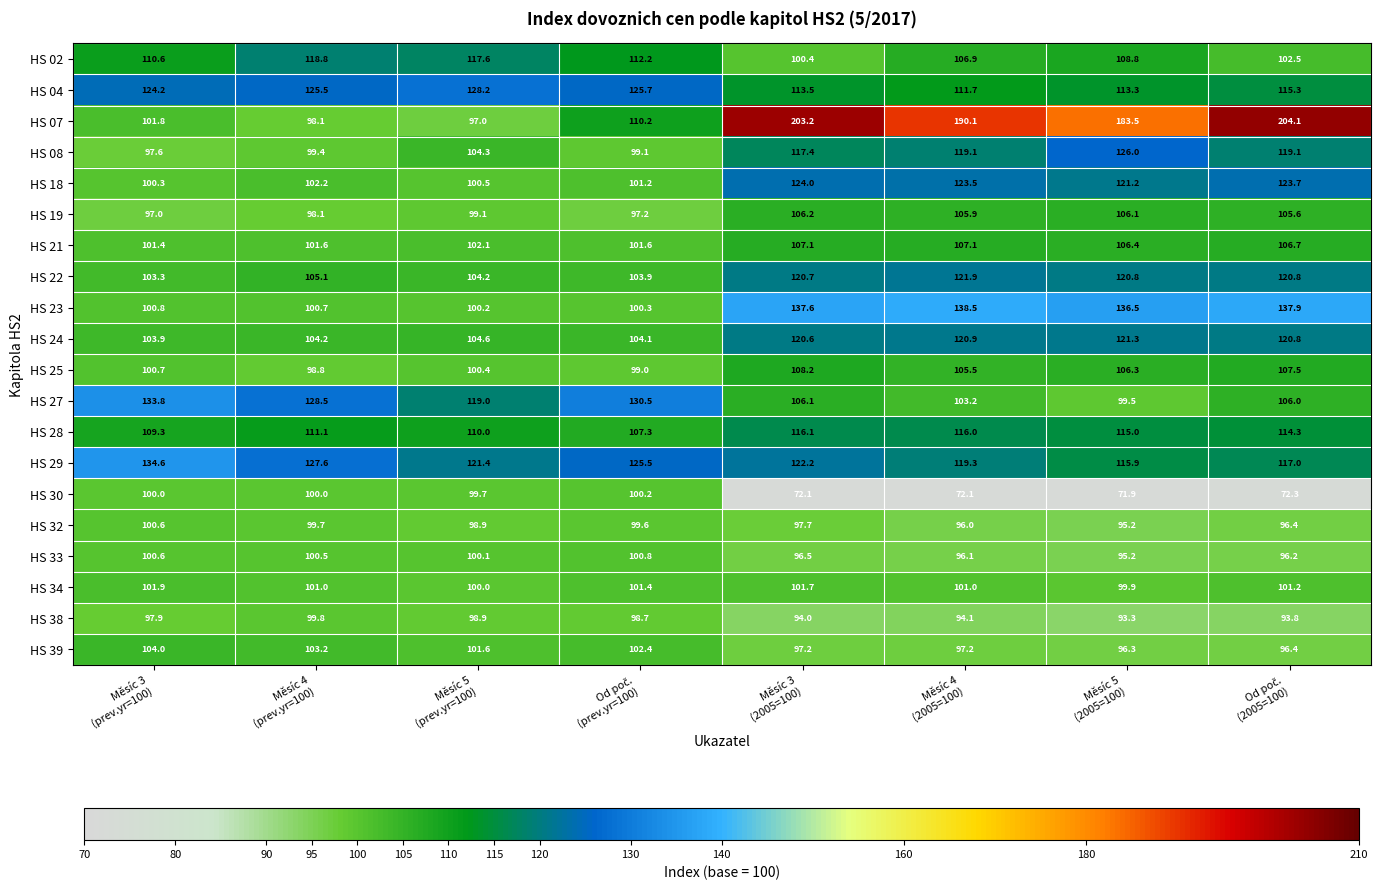

At which category does the chart reach its minimum across all series?

Měsíc 5
(2005=100)